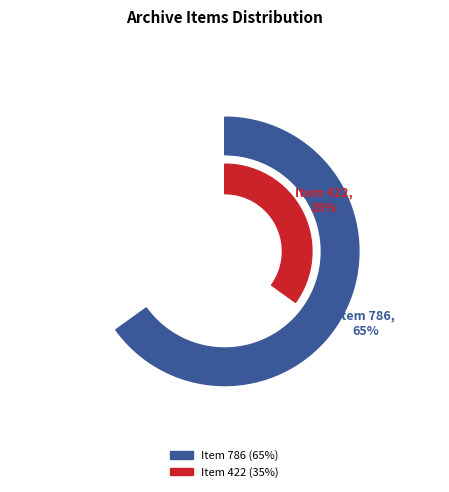

To the nearest percent, what percentage of the pie is donesmusiques.net/items/show/422?

35%